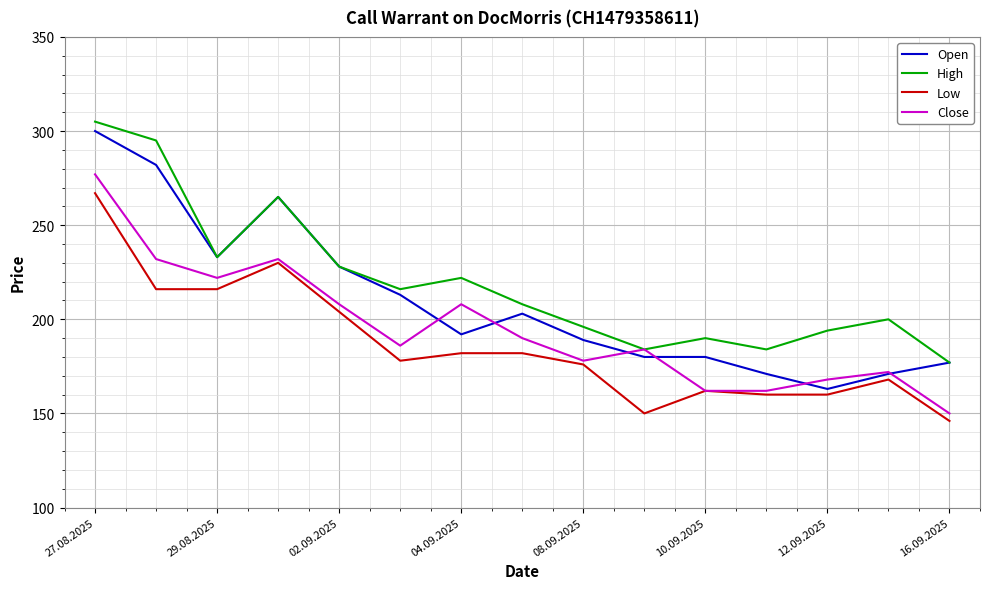

List the series in order of their overall mean, lowest first.

Low, Close, Open, High